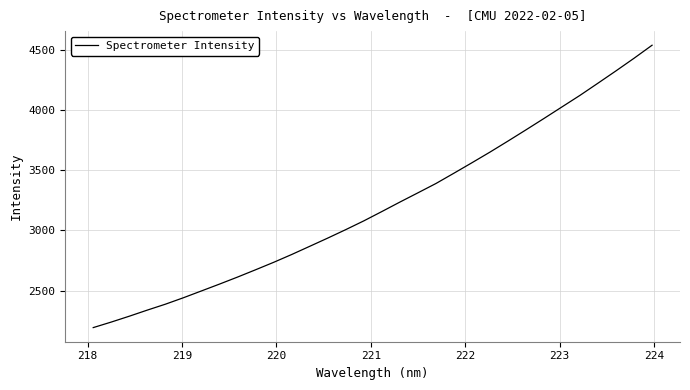

Reading left to right, what are all the values shown in this chart?

2192.2	2238.3	2286.9	2337.6	2386.5	2440.2	2496.7	2553.5	2611.7	2672.3	2734.0	2798.9	2866.9	2935.2	3005.5	3078.1	3155.4	3234.0	3310.7	3388.0	3473.7	3560.6	3648.9	3740.4	3833.6	3928.2	4024.2	4120.2	4221.3	4323.4	4427.9	4535.9